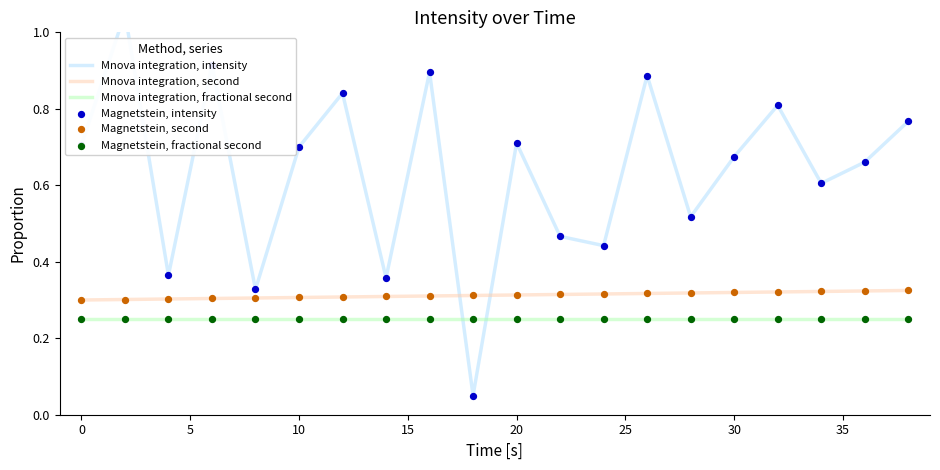

Which series has the widest spread of Y values?

Mnova integration, intensity